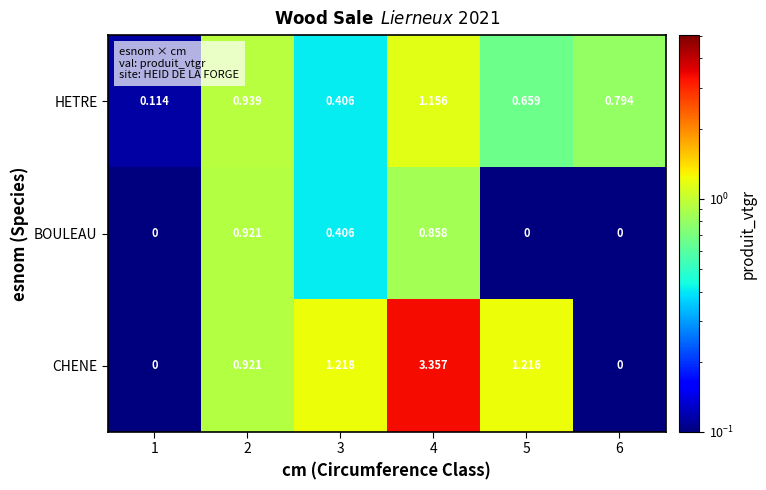

Rank the series at 4 from highest to lowest value.

CHENE, HETRE, BOULEAU